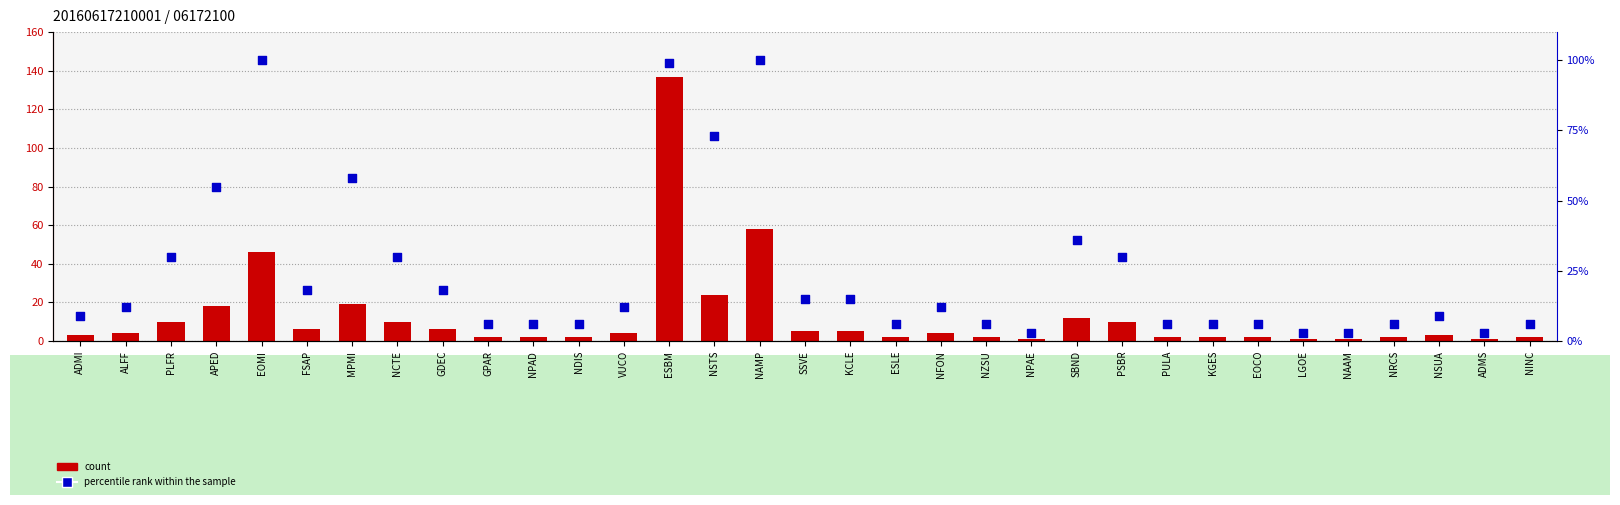

At how many categories does at least one series exceed 106?

1